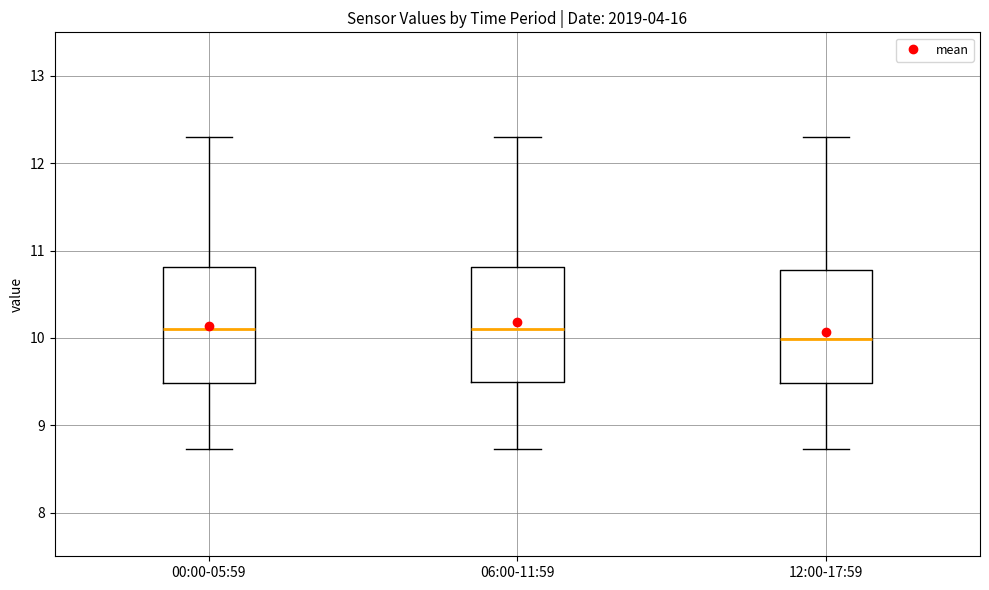

Where is the lower edge of the box for 12:00-17:59 on the y-axis? The values are not printed on the chart, so give them approximately, as read against the axis.

9.5